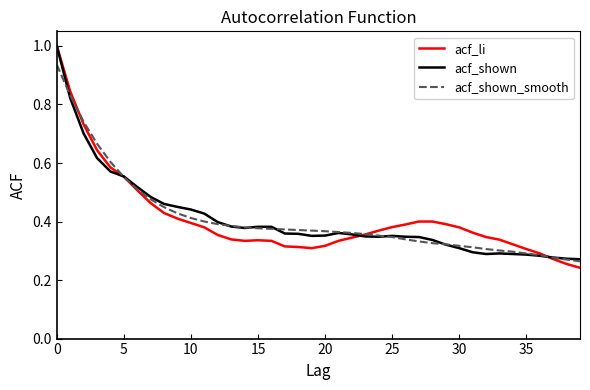

Count the acf_shown values in the range 0 to 1.

40